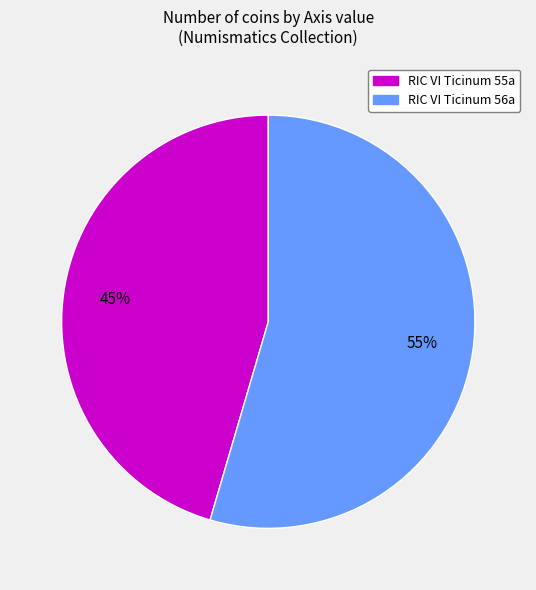

Rank the categories by value from lowest to highest.

RIC VI Ticinum 55a, RIC VI Ticinum 56a